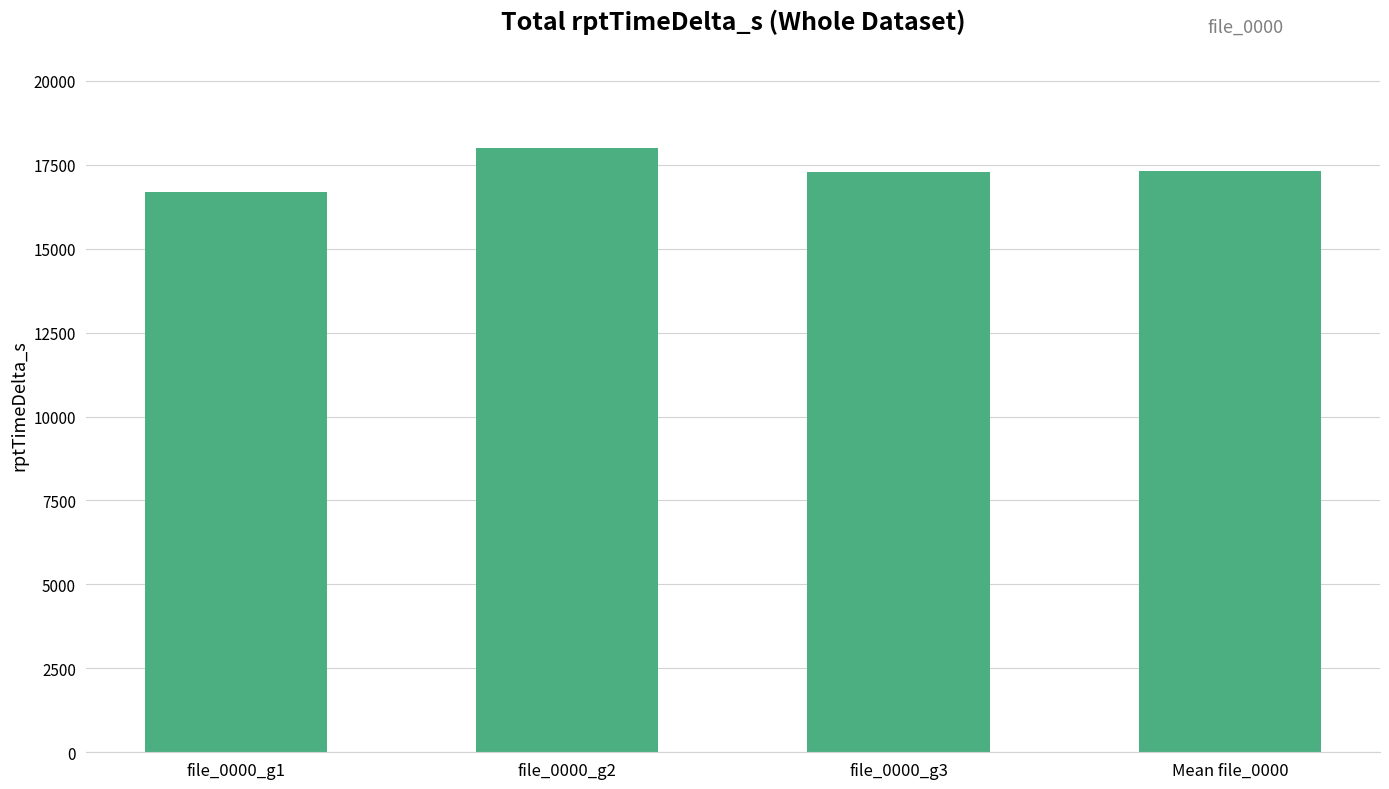

Which category has the highest value across all series?

file_0000_g2